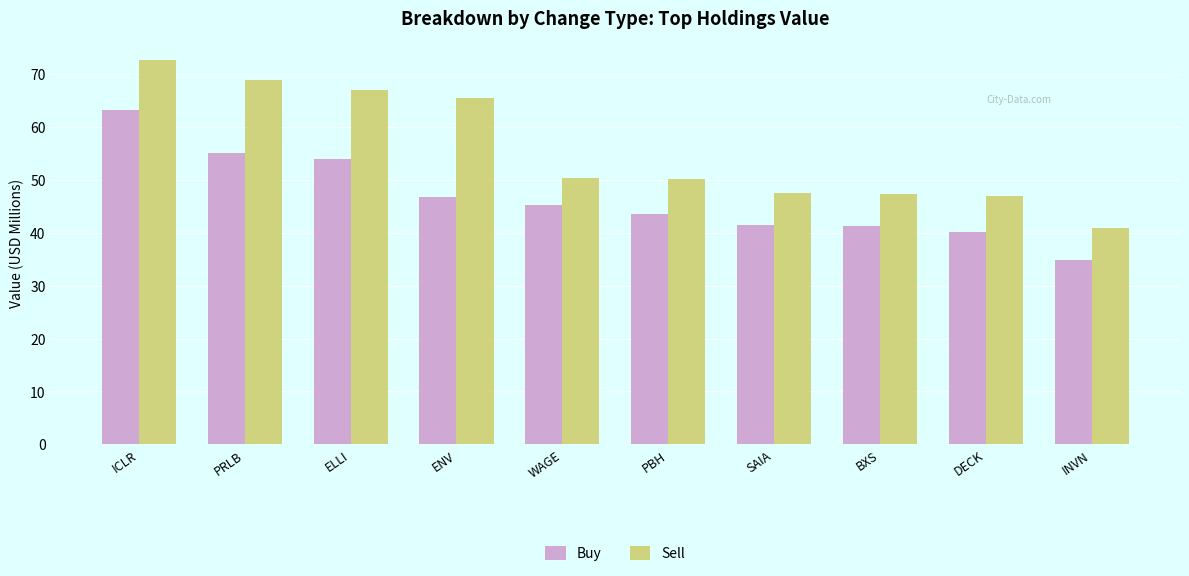

Is it true that Sell equals 47.6 at SAIA?

True